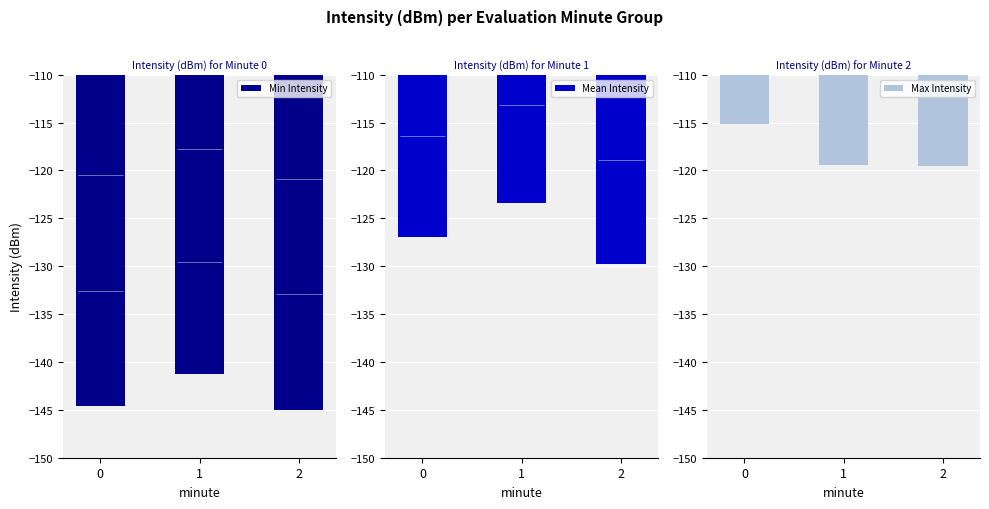

What is the difference between the maximum and minimum values in the Max Intensity series?

4.4